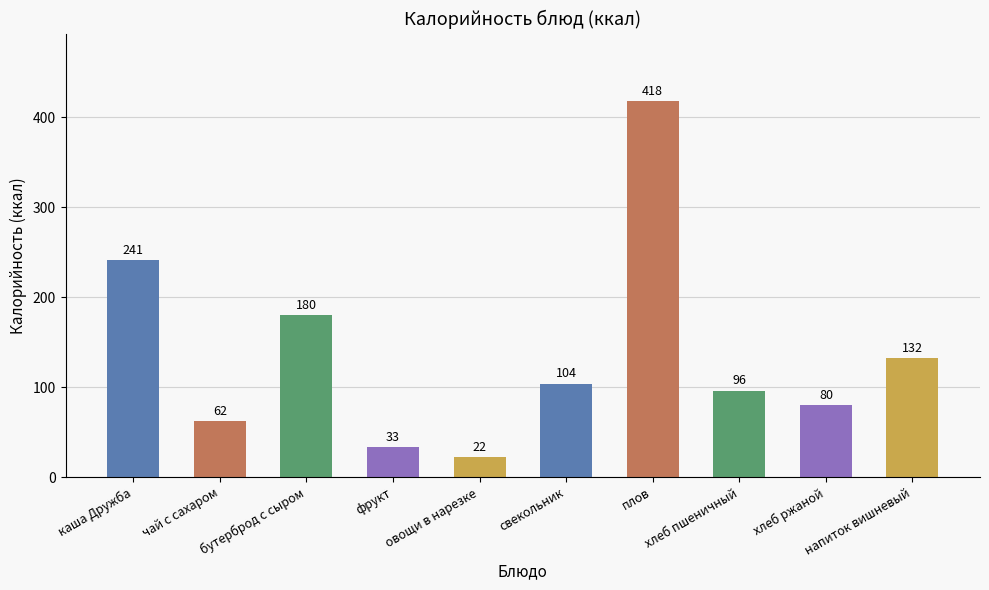

What is the sum of the values at свекольник and овощи в нарезке?

126